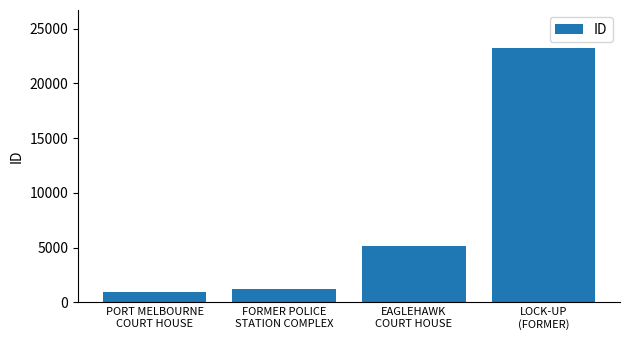

What is the average value?

7634